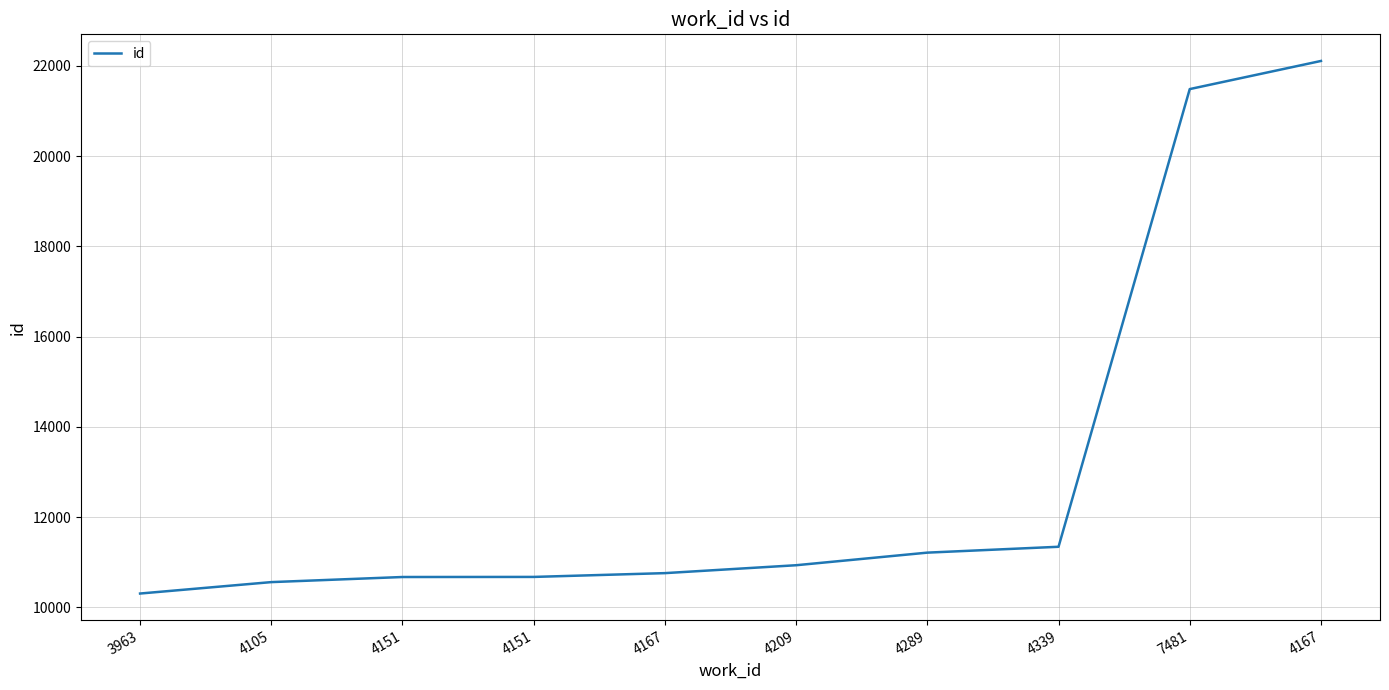

Does the chart have visible grid lines?

Yes